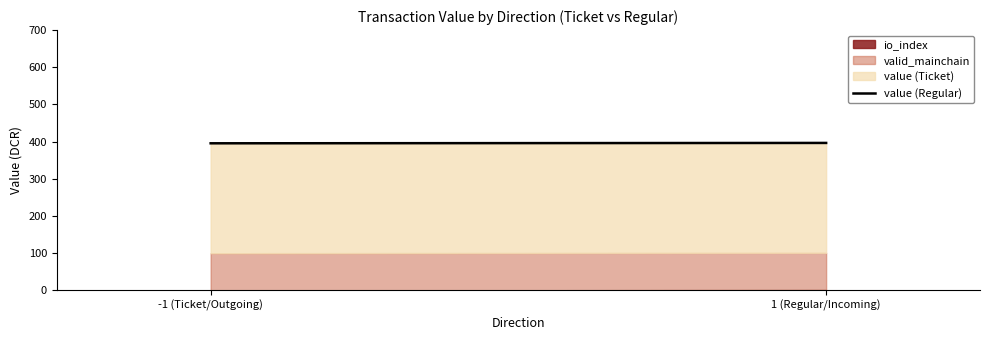

What is the difference between the maximum and minimum values?

1.0